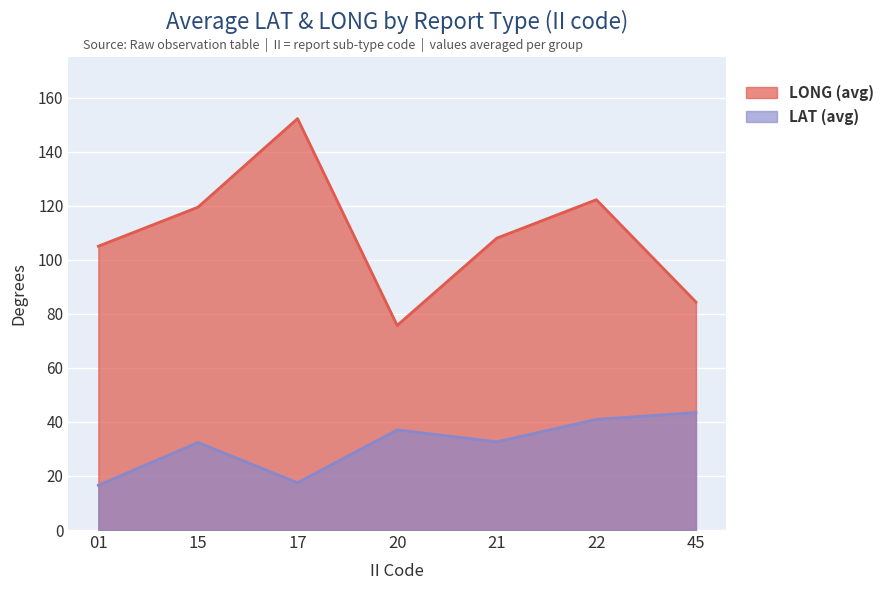

What is the maximum value for LAT (avg)?

43.5